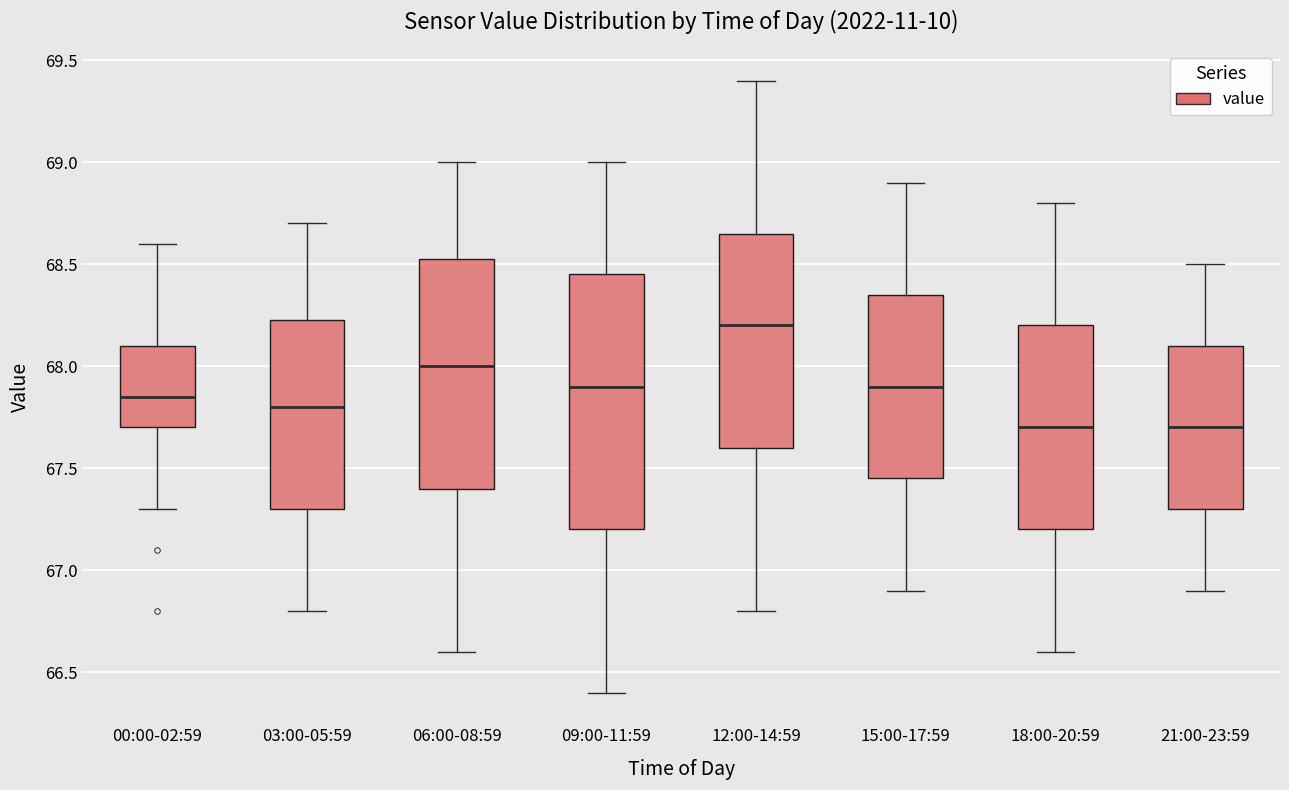

Reading left to right, transcribe this box plot: for each box, give where its median line is, the range the box spans, and where its two whiskers end, as read against the y-axis. The values are not printed on the chart, so give them approximately, as read against the axis.

00:00-02:59: median 67.85, box 67.70 to 68.10, whiskers 67.30 to 68.60
03:00-05:59: median 67.80, box 67.30 to 68.25, whiskers 66.80 to 68.70
06:00-08:59: median 68.00, box 67.40 to 68.55, whiskers 66.60 to 69.00
09:00-11:59: median 67.90, box 67.20 to 68.45, whiskers 66.40 to 69.00
12:00-14:59: median 68.20, box 67.60 to 68.65, whiskers 66.80 to 69.40
15:00-17:59: median 67.90, box 67.45 to 68.35, whiskers 66.90 to 68.90
18:00-20:59: median 67.70, box 67.20 to 68.20, whiskers 66.60 to 68.80
21:00-23:59: median 67.70, box 67.30 to 68.10, whiskers 66.90 to 68.50